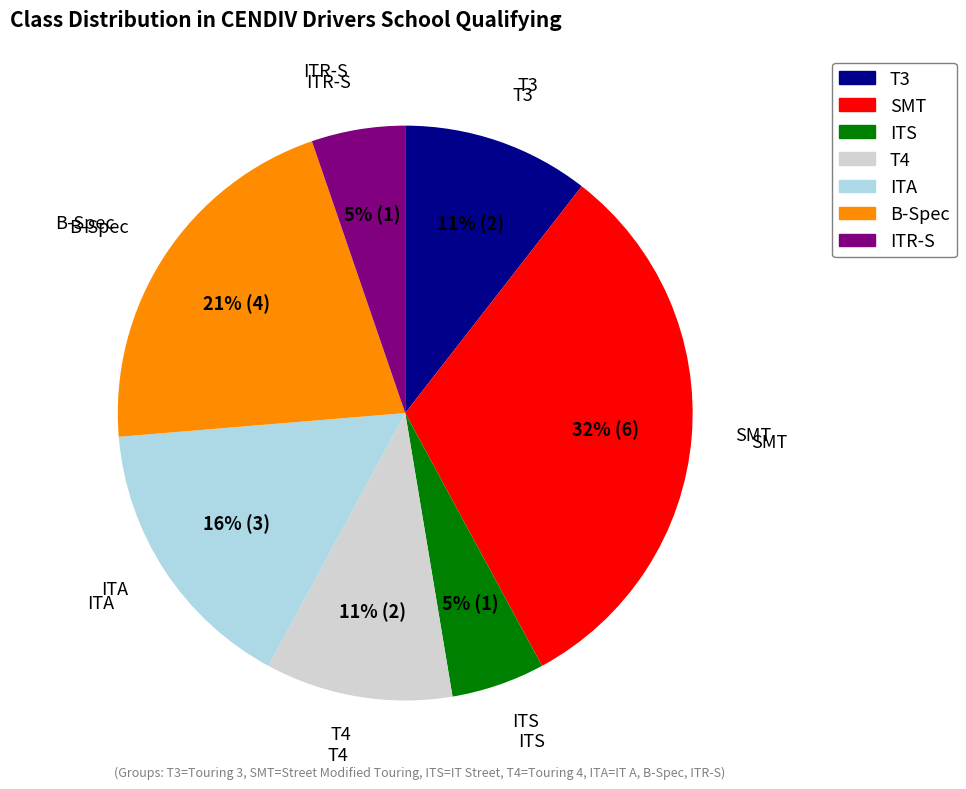

Approximately how many times larger is the value at T4 compared to T3?

1.0